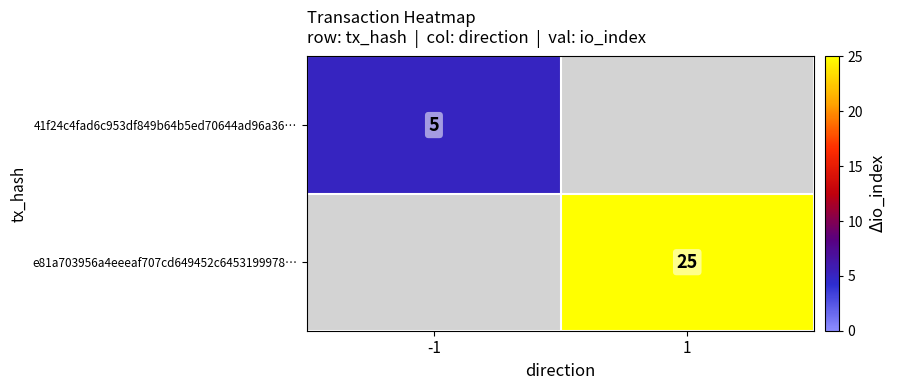

Between -1 and 1, which is larger?

1